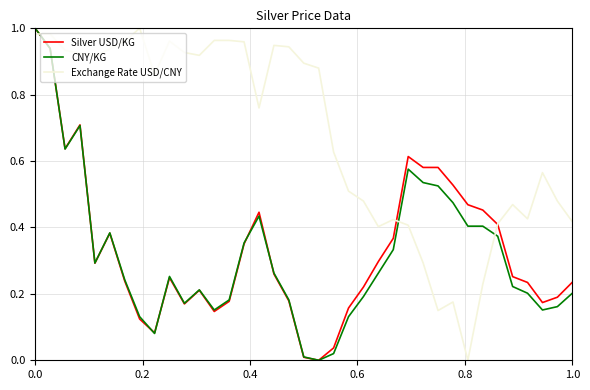

Which series has the largest total across all categories?

Exchange Rate USD/CNY